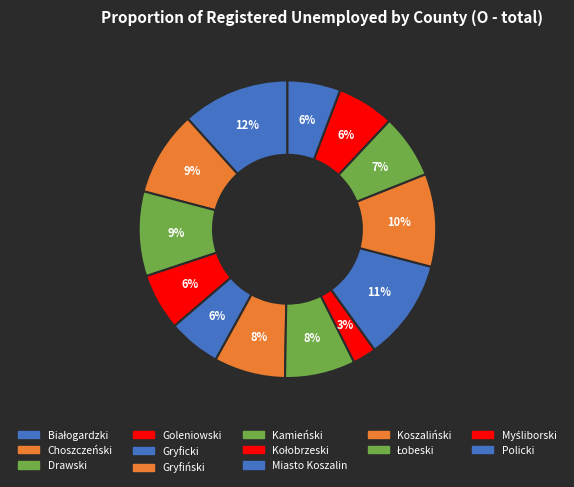

Count the number of slices in the pie.

13